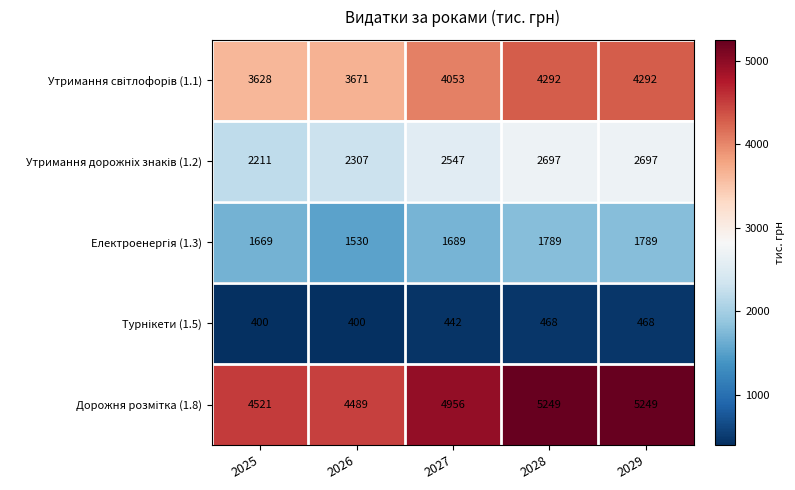

What is the greatest value displayed?

5249